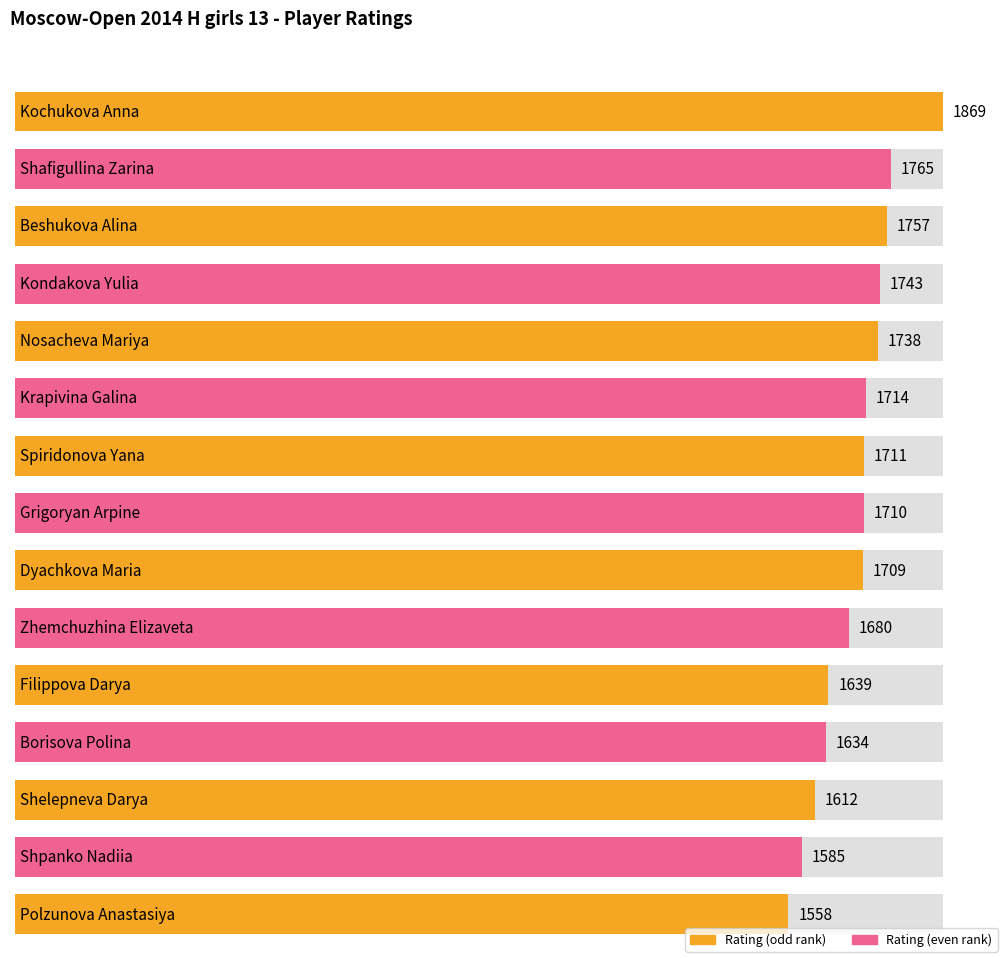

Read the value at Borisova Polina, to the nearest 50.

1650